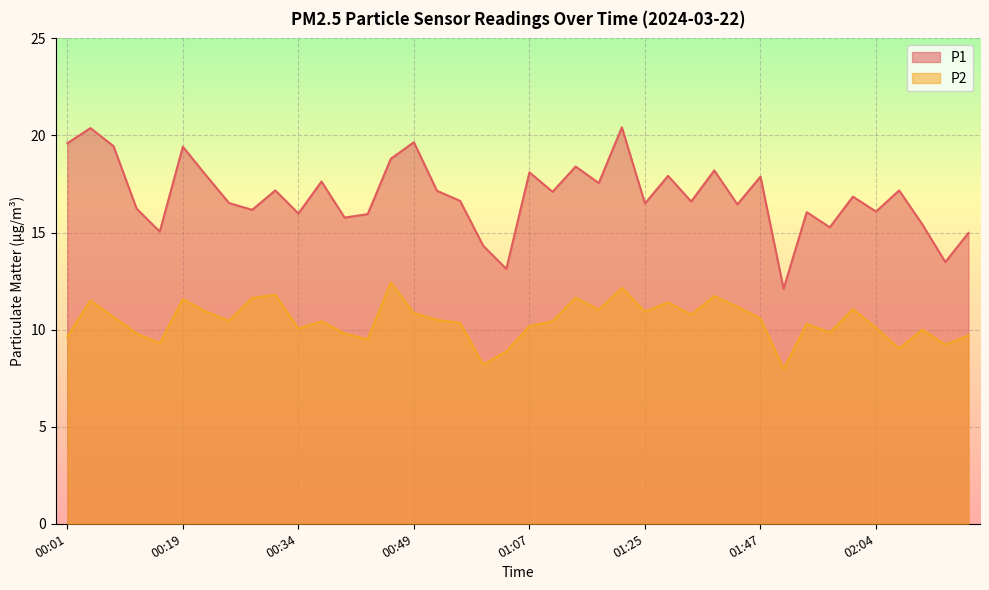

Reading right to left, extract all data points from this chart.

P1: 15.0	13.5	15.4	17.2	16.1	16.9	15.3	16.1	12.1	17.9	16.4	18.2	16.6	17.9	16.5	20.4	17.6	18.4	17.1	18.1	13.1	14.3	16.6	17.1	19.6	18.8	15.9	15.8	17.6	16.0	17.2	16.2	16.5	17.9	19.4	15.1	16.2	19.4	20.4	19.6
P2: 9.7	9.2	10.0	9.0	10.1	11.1	9.8	10.3	8.0	10.6	11.2	11.7	10.8	11.4	10.9	12.2	11.0	11.7	10.4	10.2	8.9	8.2	10.3	10.5	10.8	12.4	9.5	9.8	10.4	10.1	11.8	11.6	10.4	10.9	11.6	9.3	9.8	10.7	11.5	9.7